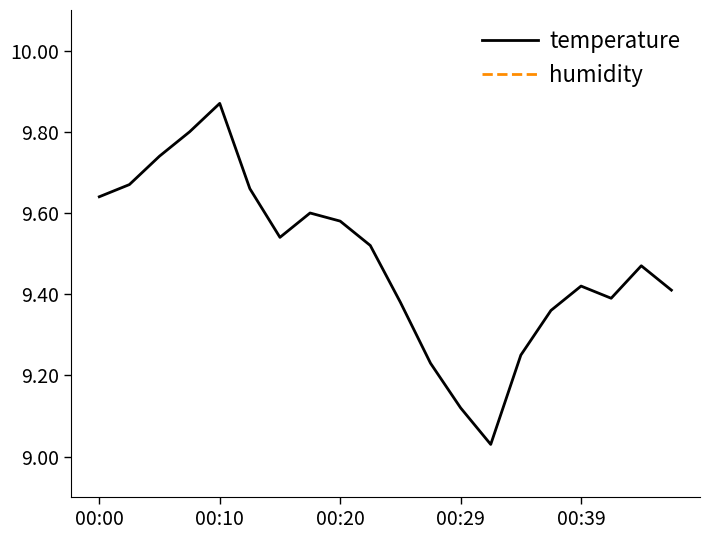

How many values in the humidity series are below 57?

10